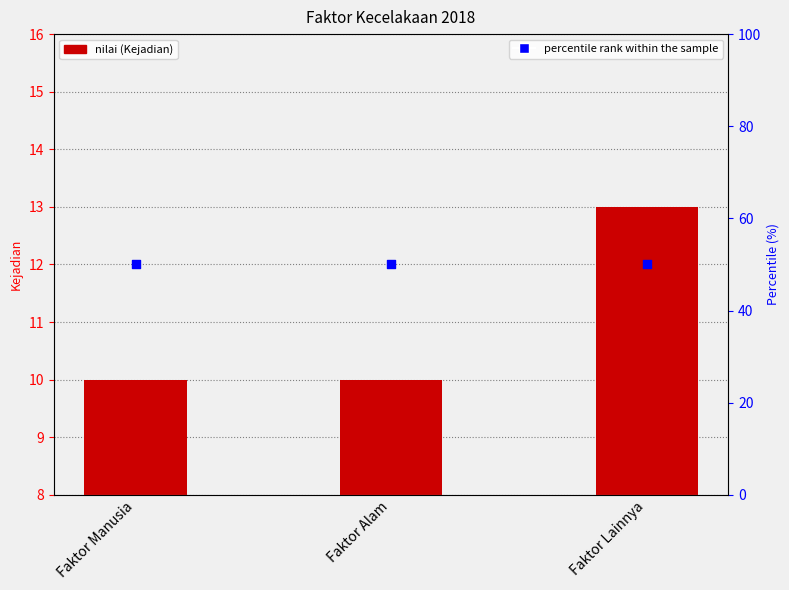

At how many categories does at least one series exceed 14?

3